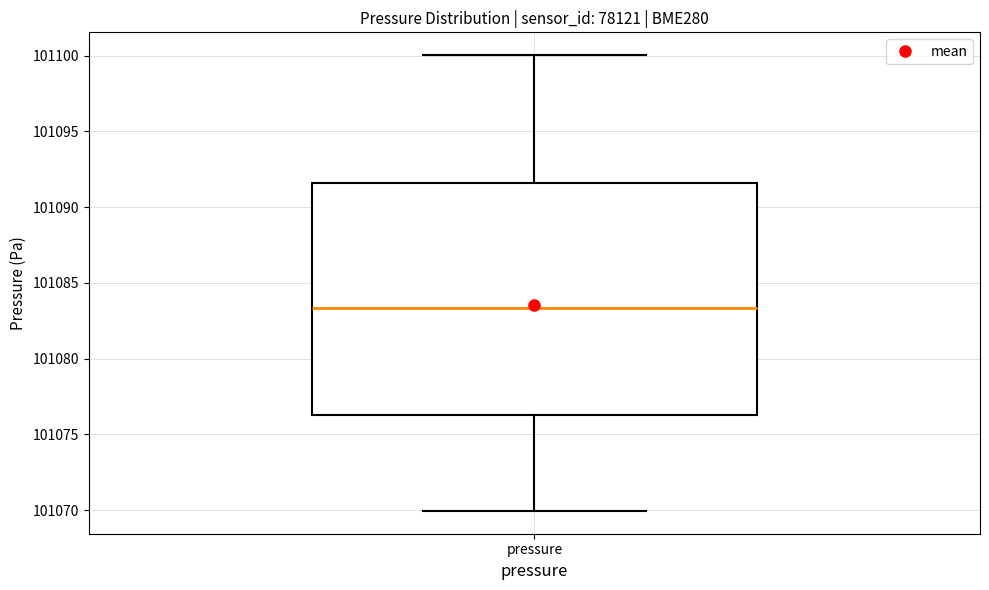

Read this box plot against the y-axis: the position of the median line, the range covered by the box, and the ends of both whiskers. The values are not printed on the chart, so give them approximately, as read against the axis.

median 101083.5, box 101076.5 to 101091.5, whiskers 101070.0 to 101100.0